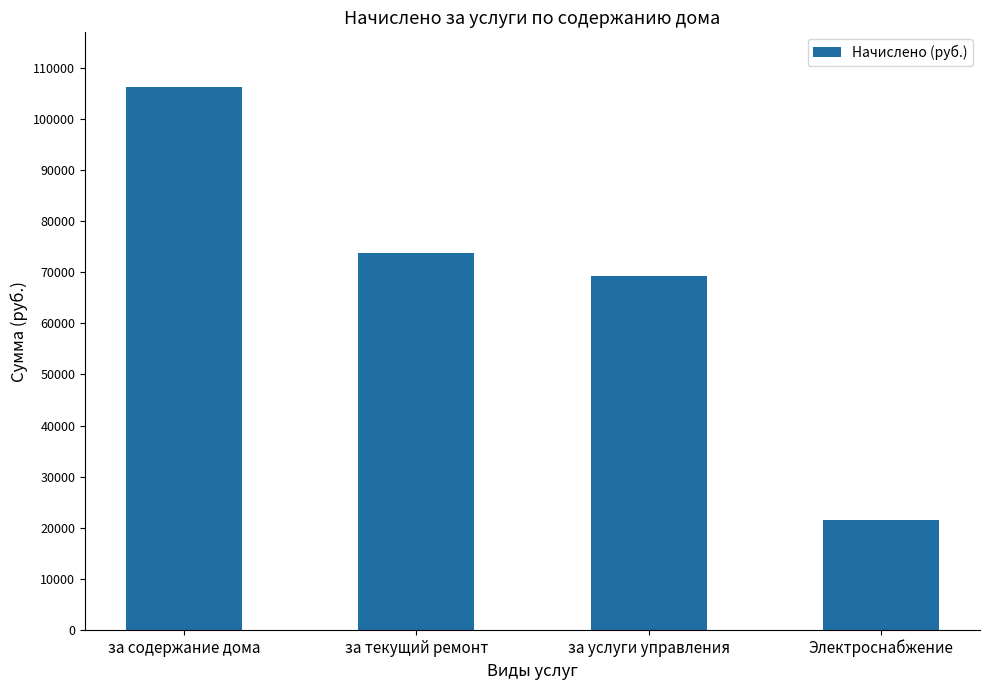

What is the difference between the maximum and second lowest values?

37141.2